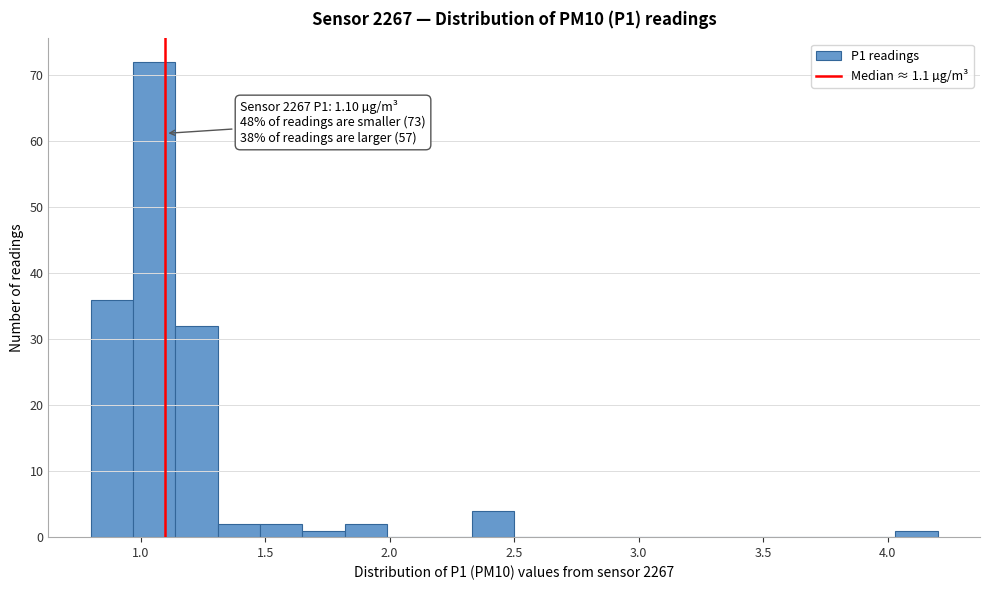

Around what value on the x-axis is the tallest bar? Give the approximate position of its centre, as read against the axis.

1.05